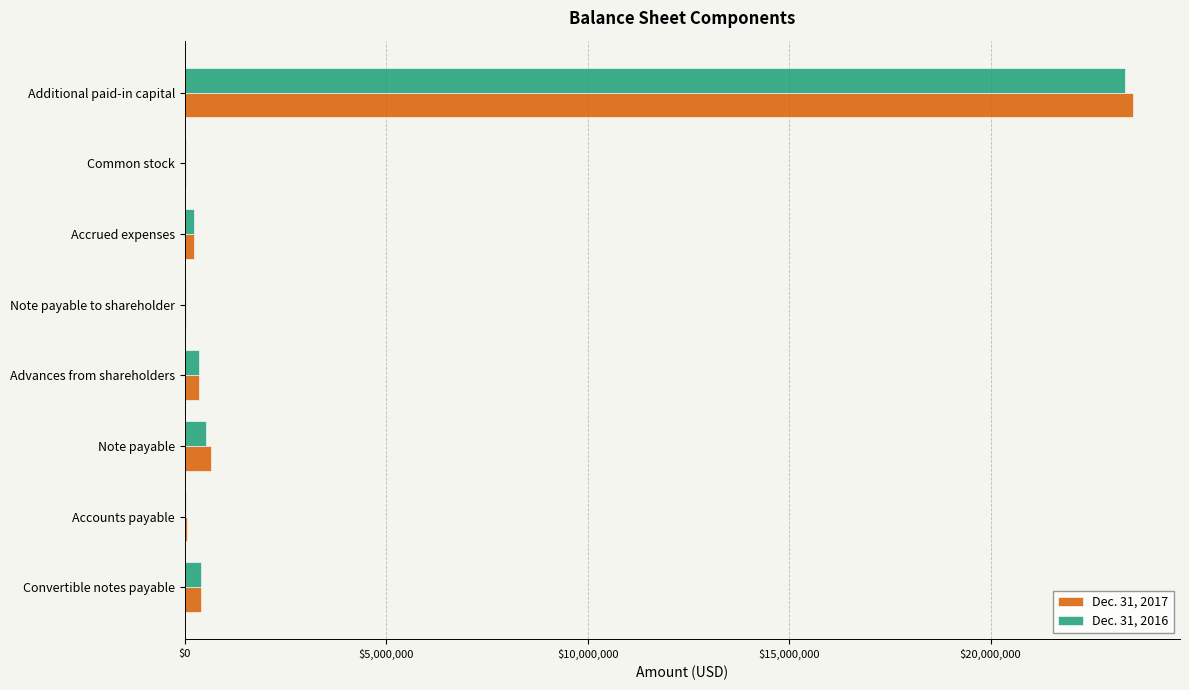

The Dec. 31, 2016 series shows 12935903 at Additional paid-in capital. True or false?

False